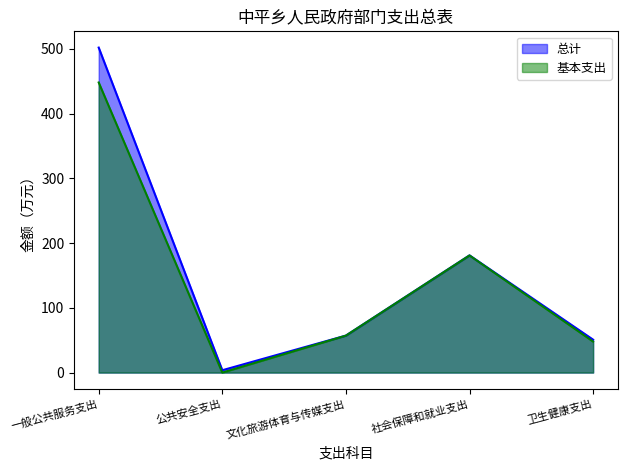

What is the difference between the maximum and minimum values in the 总计 series?

498.3